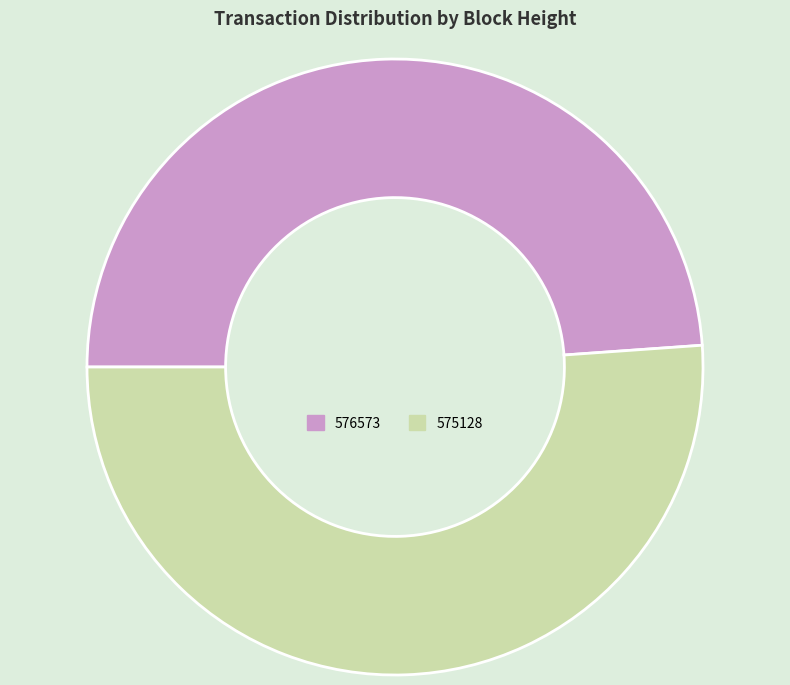

Is it true that 575128 is 51% of the pie?

True